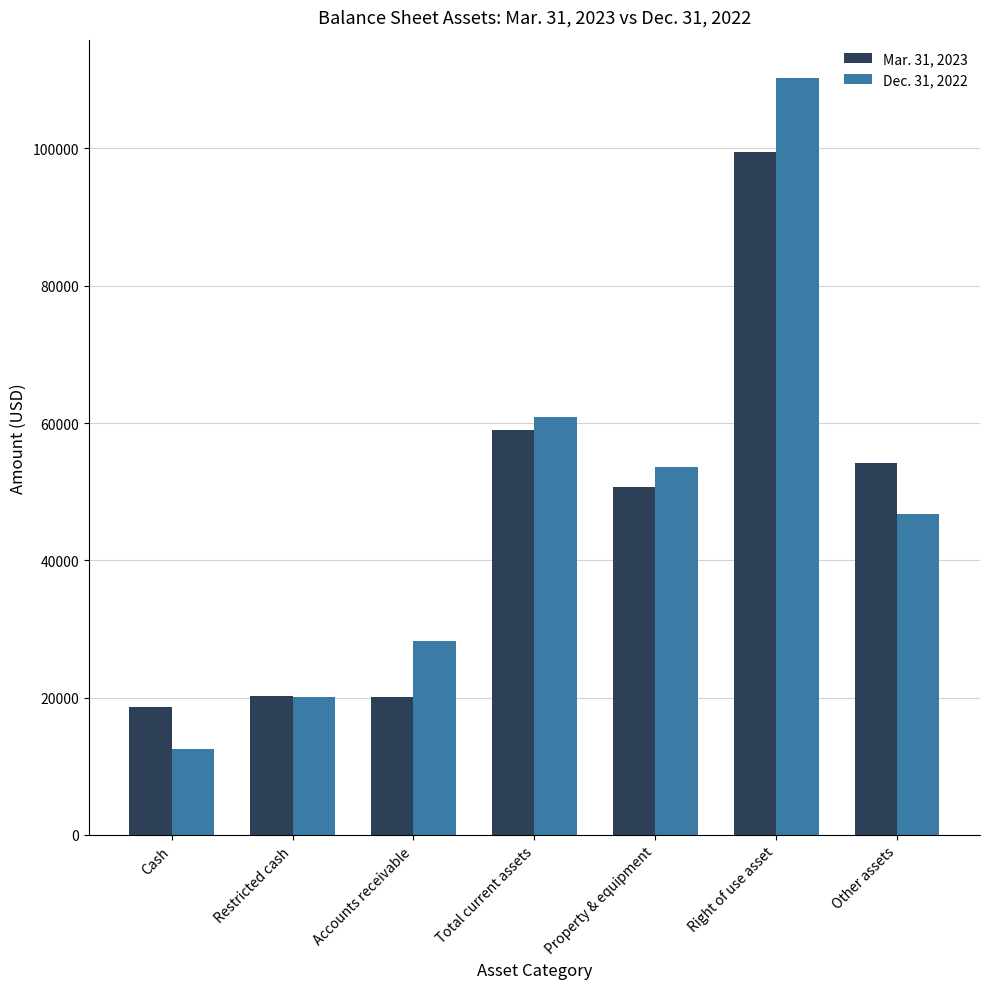

What is the difference between the highest and lowest values at Total current assets?

1898